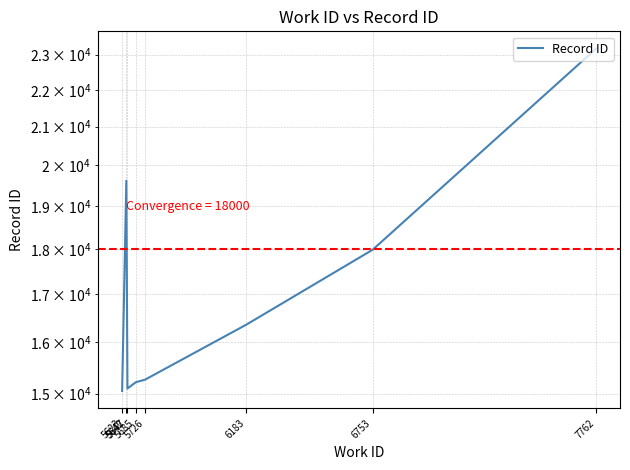

True or false: there are more than 0 points higher than both neighbors.

True